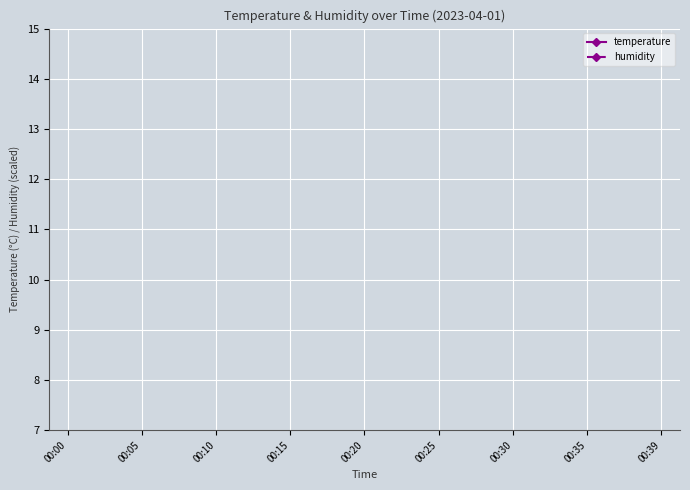

What are all the series names shown in the legend?

temperature, humidity